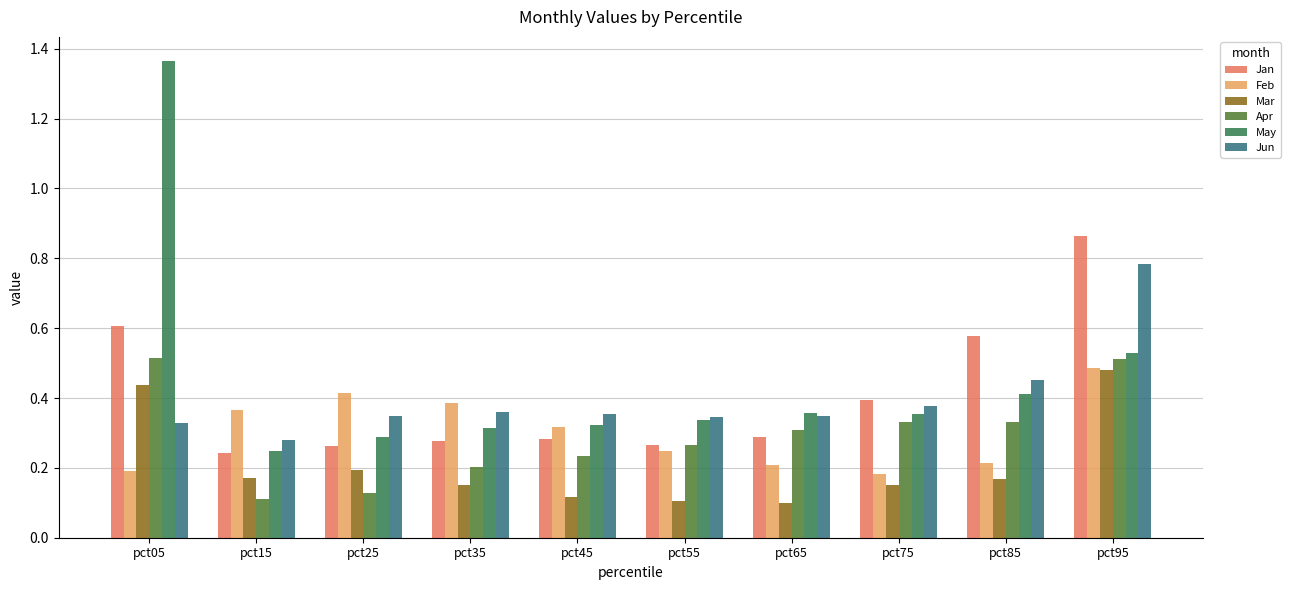

Which category has the lowest value in the May series?

pct15